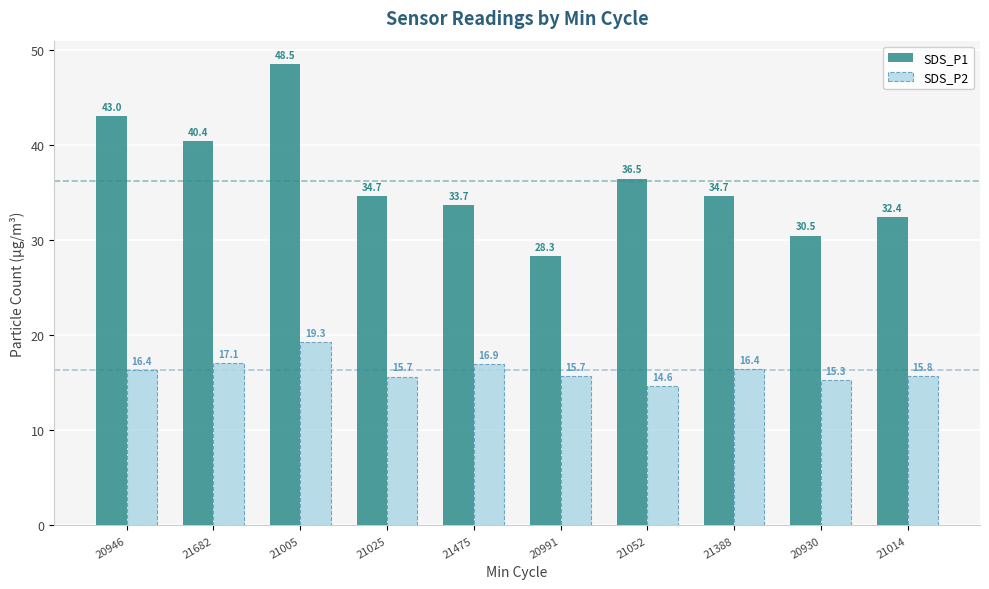

At which label does SDS_P1 reach its minimum?

20991